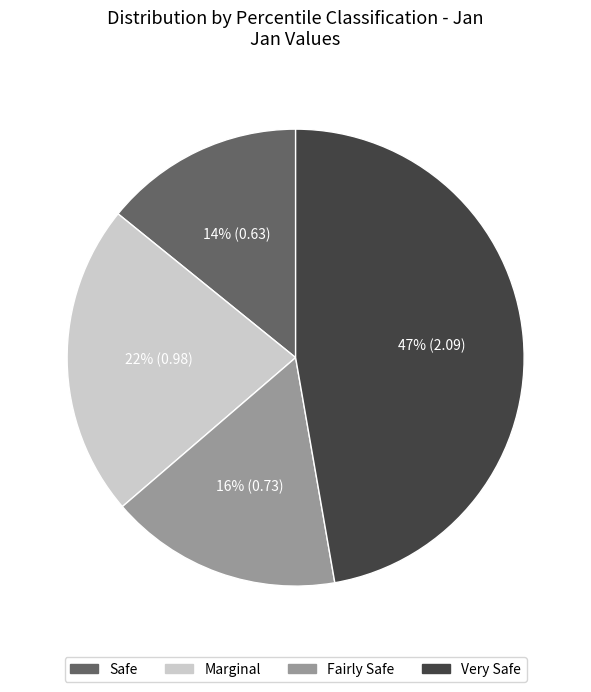

Is there any slice that represents more than half of the pie?

No